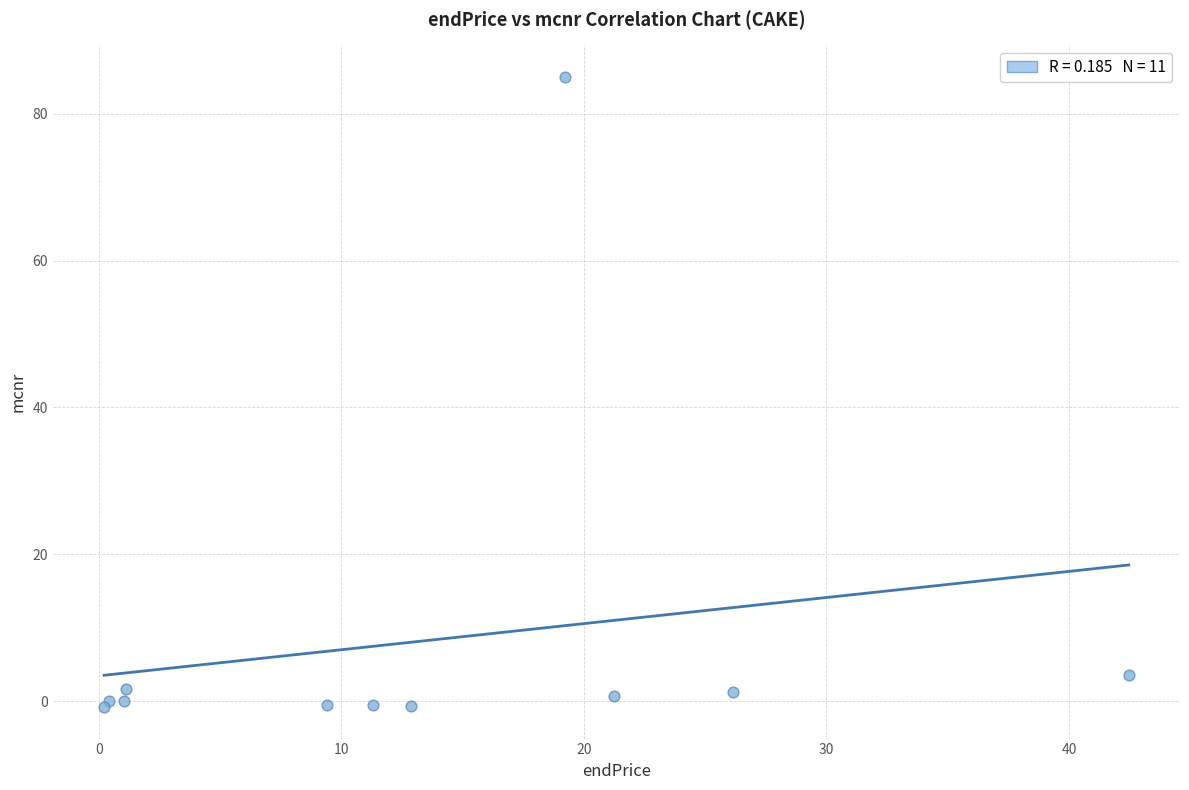

What Y value in the scatter plot is closest to 42?

3.5